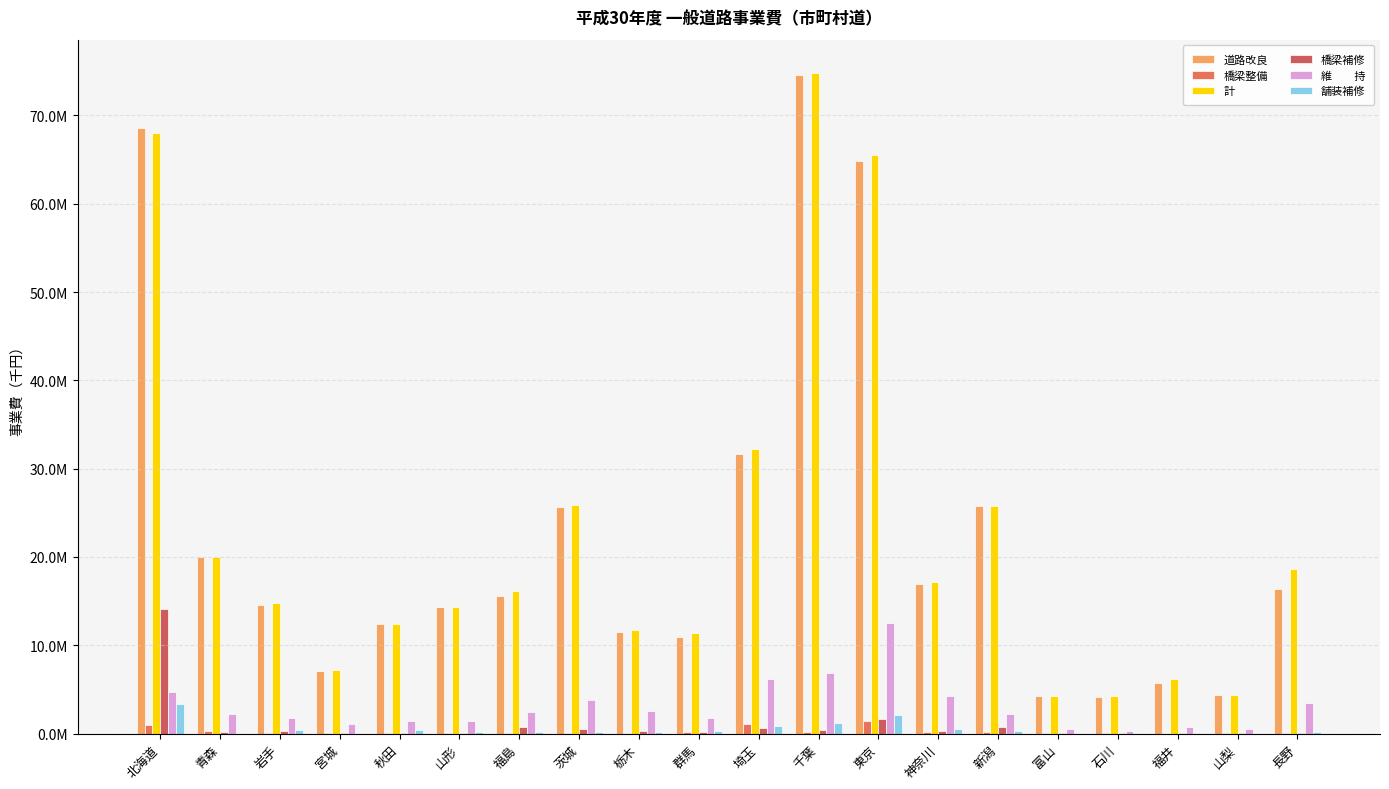

Are the bars grouped side by side (vs. stacked)?

Yes